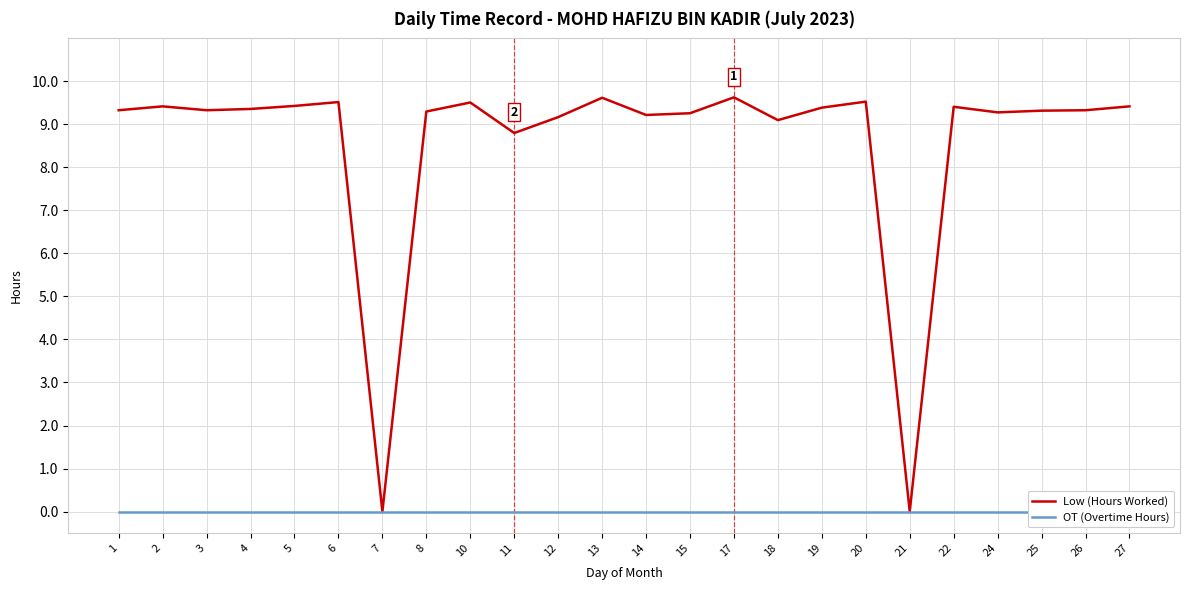

List the labels in order of OT (Overtime Hours) value, smallest first.

1, 2, 3, 4, 5, 6, 7, 8, 10, 11, 12, 13, 14, 15, 17, 18, 19, 20, 21, 22, 24, 25, 26, 27